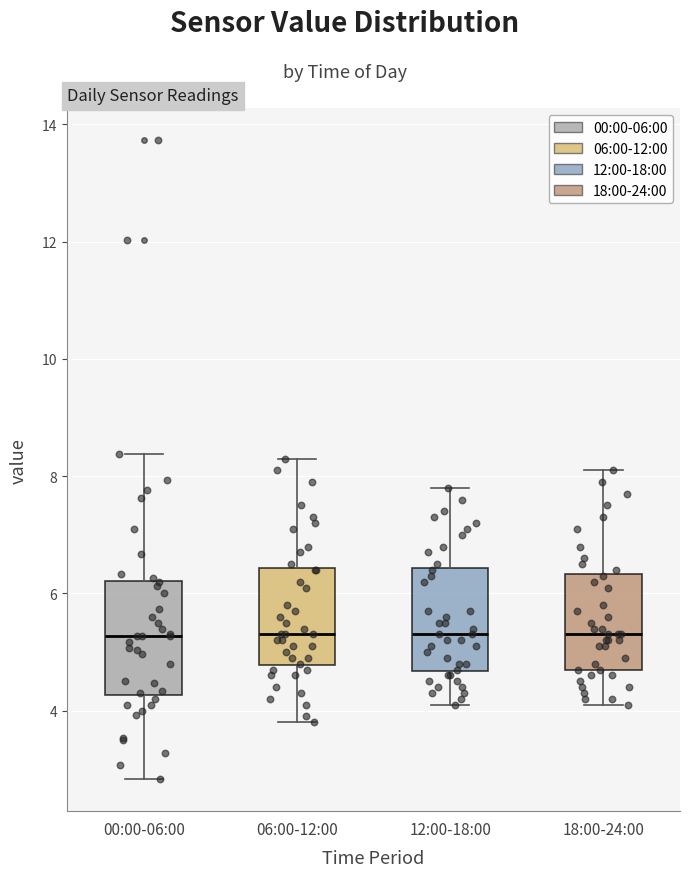

Where is the lower edge of the box for 00:00-06:00 on the y-axis? The values are not printed on the chart, so give them approximately, as read against the axis.

4.2